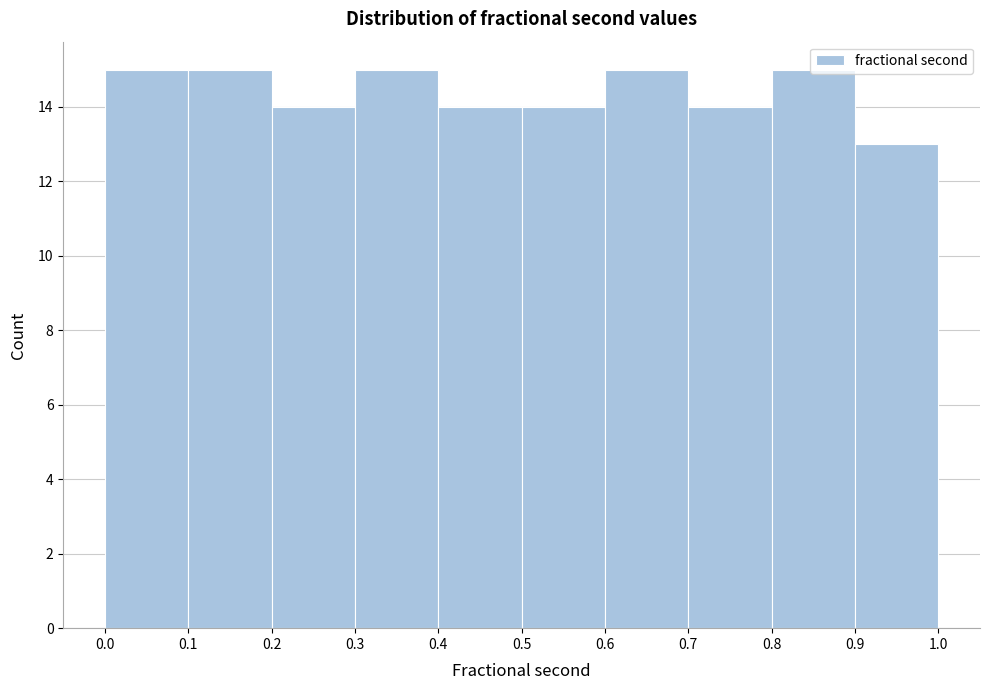

Reading left to right, list every bar in this chart as the range it spans on the x-axis followed by its height. The values are not printed on the chart, so give them approximately, as read against the axis.

0.0 to 0.1: 15
0.1 to 0.2: 15
0.2 to 0.3: 14
0.3 to 0.4: 15
0.4 to 0.5: 14
0.5 to 0.6: 14
0.6 to 0.7: 15
0.7 to 0.8: 14
0.8 to 0.9: 15
0.9 to 1.0: 13